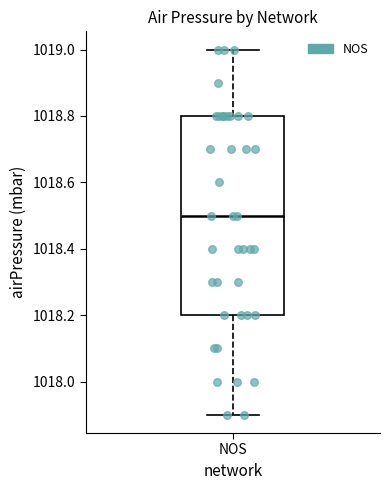

Where is the upper edge of the box for NOS on the y-axis? The values are not printed on the chart, so give them approximately, as read against the axis.

1018.8